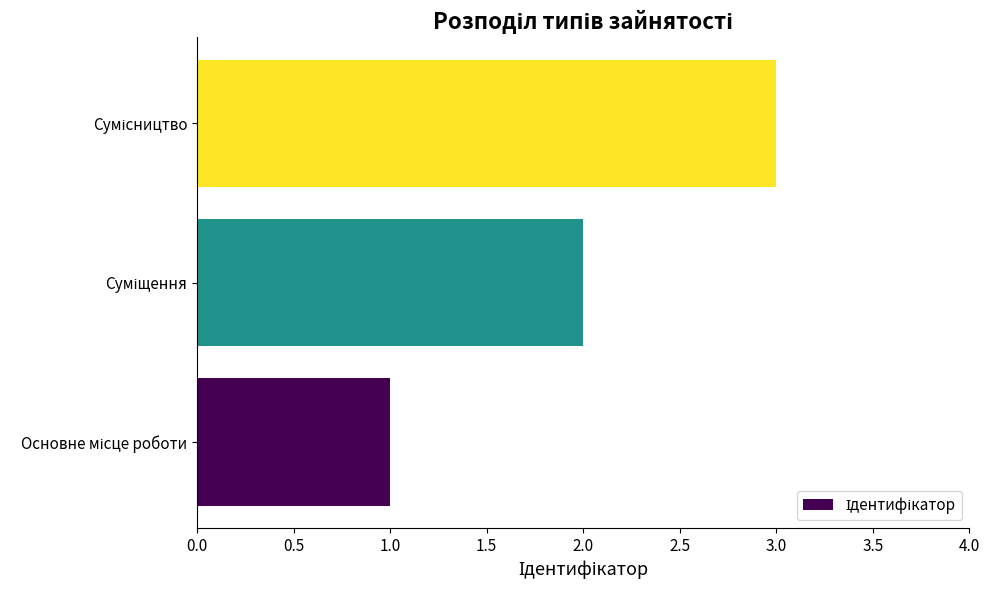

What is the smallest value displayed?

1